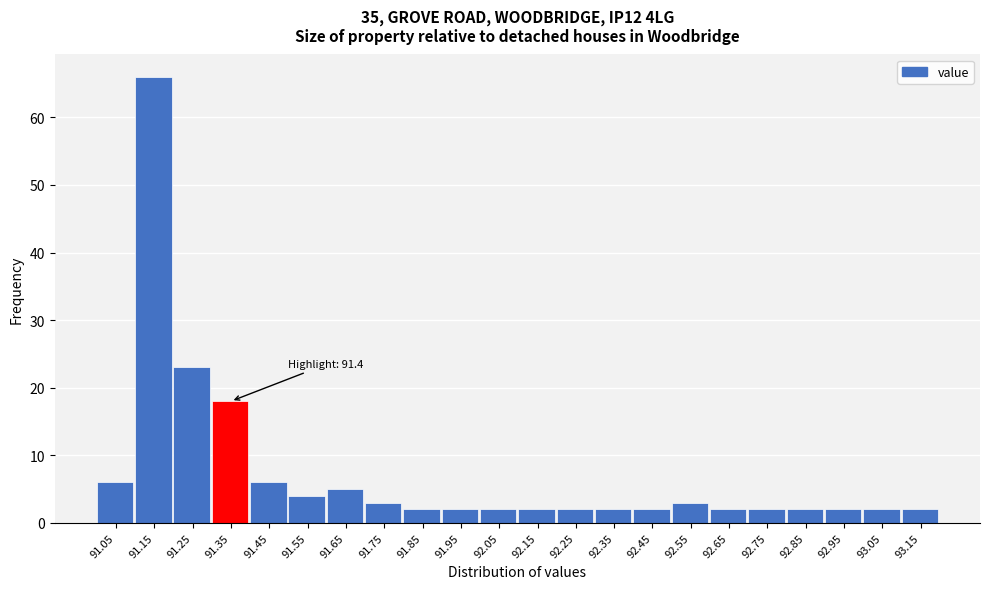

Reading left to right, extract all data points from this chart.

91.05=6	91.15=66	91.25=23	91.35=18	91.45=6	91.55=4	91.65=5	91.75=3	91.85=2	91.95=2	92.05=2	92.15=2	92.25=2	92.35=2	92.45=2	92.55=3	92.65=2	92.75=2	92.85=2	92.95=2	93.05=2	93.15=2